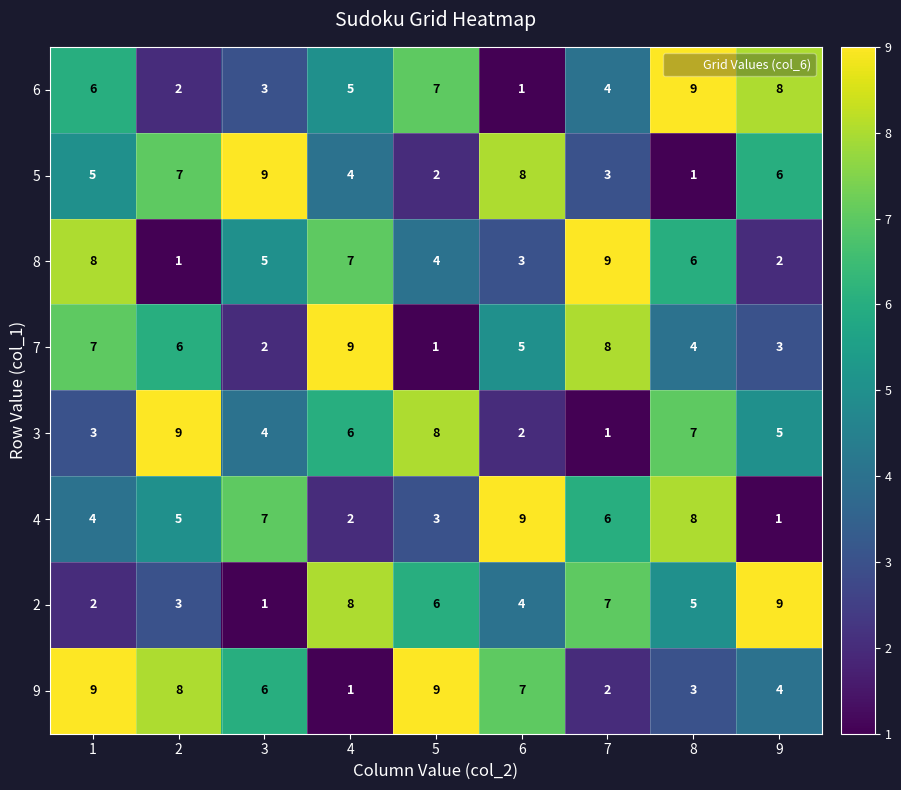

At which label does 7 reach its peak?

4